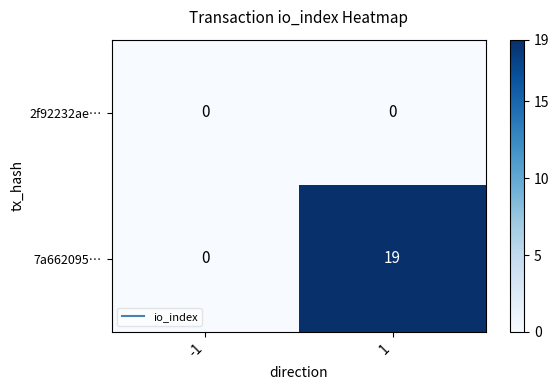

Which series has the largest total across all categories?

7a662095…